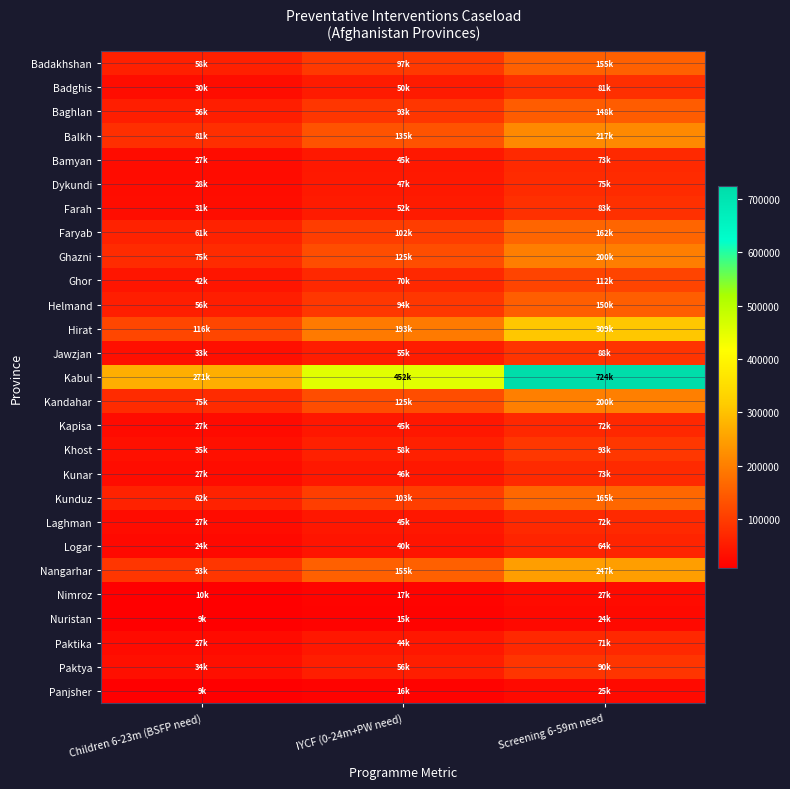

Reading left to right, transcribe all the data shown in this chart.

Badakhshan: Children 6-23m (BSFP need)=58007.3	IYCF (0-24m+PW need)=96678.9	Screening 6-59m need=154686.2
Badghis: Children 6-23m (BSFP need)=30251.1	IYCF (0-24m+PW need)=50418.5	Screening 6-59m need=80669.6
Baghlan: Children 6-23m (BSFP need)=55618.1	IYCF (0-24m+PW need)=92696.9	Screening 6-59m need=148315.0
Balkh: Children 6-23m (BSFP need)=81217.6	IYCF (0-24m+PW need)=135362.6	Screening 6-59m need=216580.2
Bamyan: Children 6-23m (BSFP need)=27278.0	IYCF (0-24m+PW need)=45463.3	Screening 6-59m need=72741.3
Dykundi: Children 6-23m (BSFP need)=28090.7	IYCF (0-24m+PW need)=46817.8	Screening 6-59m need=74908.5
Farah: Children 6-23m (BSFP need)=30958.4	IYCF (0-24m+PW need)=51597.3	Screening 6-59m need=82555.7
Faryab: Children 6-23m (BSFP need)=60920.1	IYCF (0-24m+PW need)=101533.5	Screening 6-59m need=162453.6
Ghazni: Children 6-23m (BSFP need)=74962.6	IYCF (0-24m+PW need)=124937.6	Screening 6-59m need=199900.2
Ghor: Children 6-23m (BSFP need)=42099.2	IYCF (0-24m+PW need)=70165.3	Screening 6-59m need=112264.5
Helmand: Children 6-23m (BSFP need)=56414.2	IYCF (0-24m+PW need)=94023.7	Screening 6-59m need=150437.9
Hirat: Children 6-23m (BSFP need)=115699.6	IYCF (0-24m+PW need)=192832.7	Screening 6-59m need=308532.3
Jawzjan: Children 6-23m (BSFP need)=32994.0	IYCF (0-24m+PW need)=54990.0	Screening 6-59m need=87984.0
Kabul: Children 6-23m (BSFP need)=271423.1	IYCF (0-24m+PW need)=452371.8	Screening 6-59m need=723794.9
Kandahar: Children 6-23m (BSFP need)=75167.2	IYCF (0-24m+PW need)=125278.6	Screening 6-59m need=200445.8
Kapisa: Children 6-23m (BSFP need)=26894.7	IYCF (0-24m+PW need)=44824.5	Screening 6-59m need=71719.2
Khost: Children 6-23m (BSFP need)=35044.5	IYCF (0-24m+PW need)=58407.5	Screening 6-59m need=93452.0
Kunar: Children 6-23m (BSFP need)=27487.8	IYCF (0-24m+PW need)=45813.0	Screening 6-59m need=73300.8
Kunduz: Children 6-23m (BSFP need)=61768.4	IYCF (0-24m+PW need)=102947.3	Screening 6-59m need=164715.7
Laghman: Children 6-23m (BSFP need)=27175.3	IYCF (0-24m+PW need)=45292.2	Screening 6-59m need=72467.5
Logar: Children 6-23m (BSFP need)=23912.1	IYCF (0-24m+PW need)=39853.5	Screening 6-59m need=63765.6
Nangarhar: Children 6-23m (BSFP need)=92726.9	IYCF (0-24m+PW need)=154544.8	Screening 6-59m need=247271.7
Nimroz: Children 6-23m (BSFP need)=10071.8	IYCF (0-24m+PW need)=16786.3	Screening 6-59m need=26858.1
Nuristan: Children 6-23m (BSFP need)=9023.5	IYCF (0-24m+PW need)=15039.1	Screening 6-59m need=24062.6
Paktika: Children 6-23m (BSFP need)=26513.0	IYCF (0-24m+PW need)=44188.3	Screening 6-59m need=70701.3
Paktya: Children 6-23m (BSFP need)=33672.0	IYCF (0-24m+PW need)=56120.0	Screening 6-59m need=89792.0
Panjsher: Children 6-23m (BSFP need)=9360.1	IYCF (0-24m+PW need)=15600.1	Screening 6-59m need=24960.2